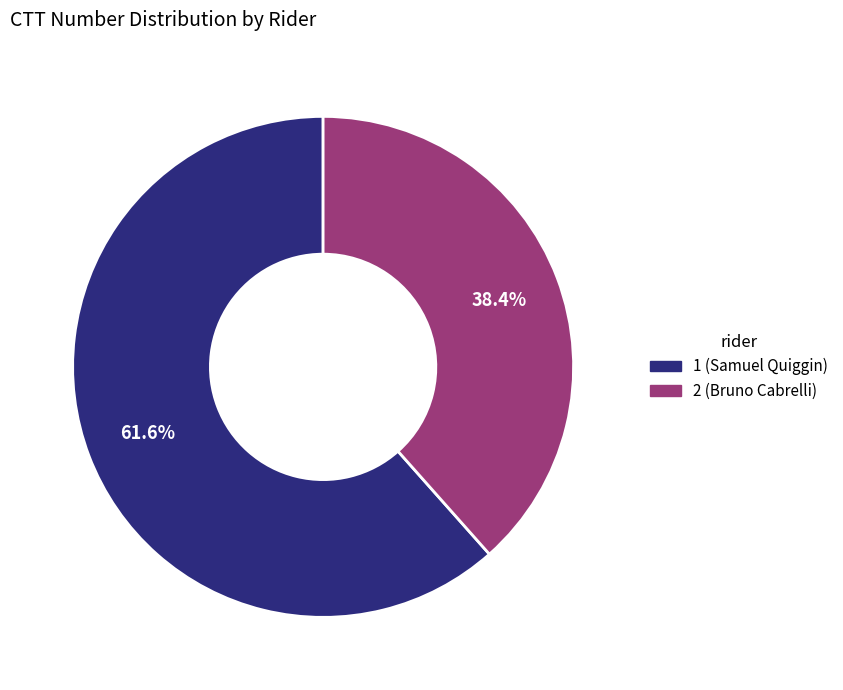

Combined, do 2 (Bruno Cabrelli) and 1 (Samuel Quiggin) account for over 50%?

Yes